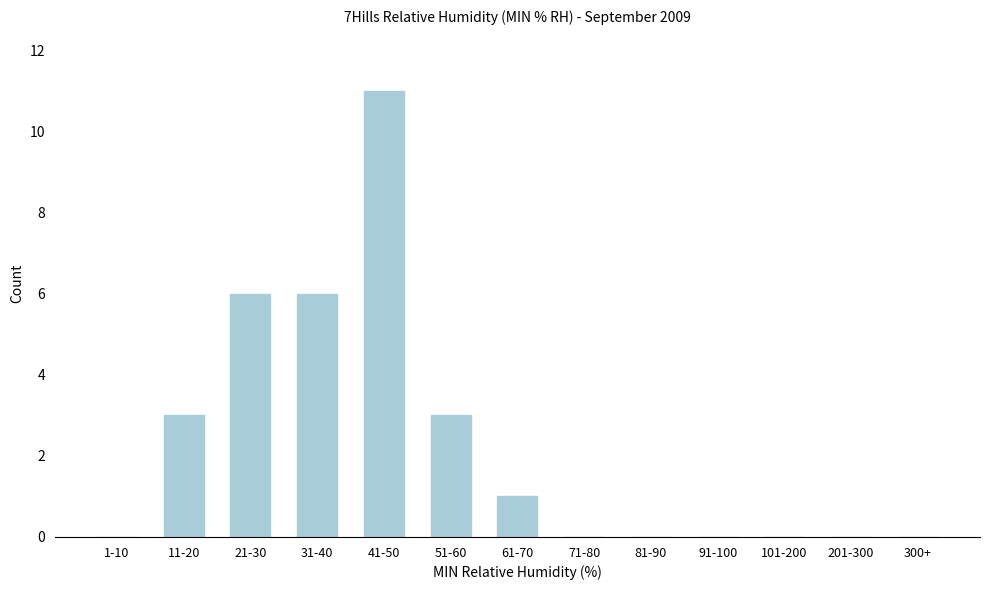

Reading left to right, extract all data points from this chart.

1-10=0	11-20=3	21-30=6	31-40=6	41-50=11	51-60=3	61-70=1	71-80=0	81-90=0	91-100=0	101-200=0	201-300=0	300+=0